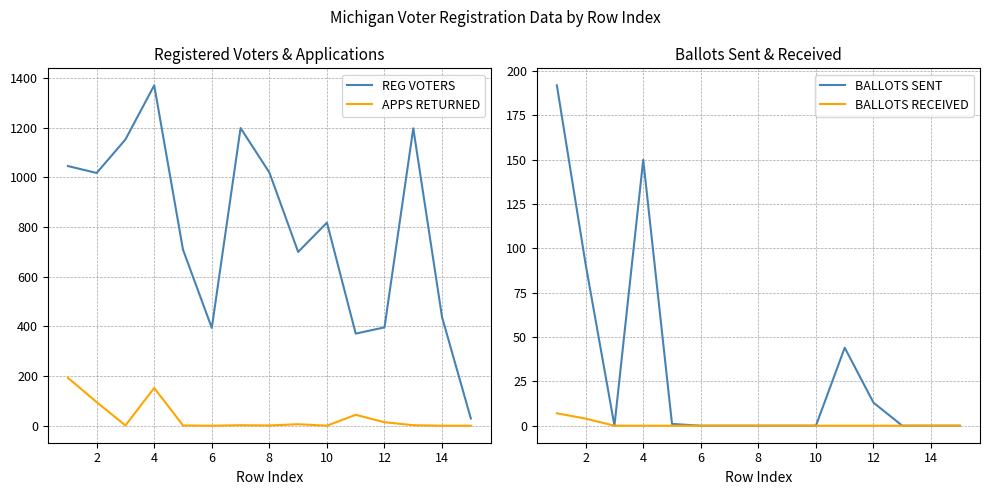

Reading left to right, extract all data points from this chart.

REG VOTERS: 1046	1018	1153	1371	709	394	1199	1020	700	818	371	396	1198	437	29
APPS RETURNED: 193	95	1	152	1	0	2	1	6	0	44	14	2	0	0
BALLOTS SENT: 192	91	0	150	1	0	0	0	0	0	44	13	0	0	0
BALLOTS RECEIVED: 7	4	0	0	0	0	0	0	0	0	0	0	0	0	0